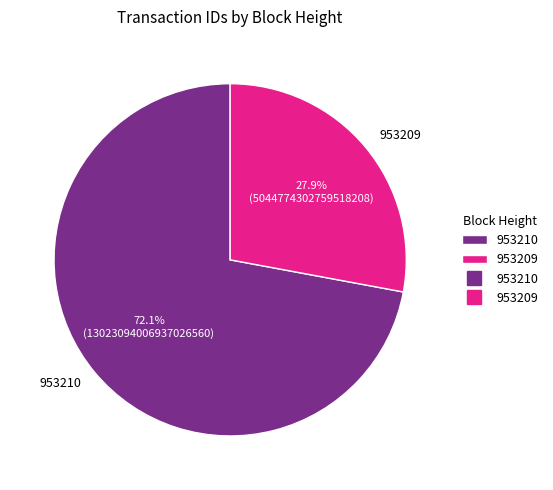

Count the number of slices in the pie.

2